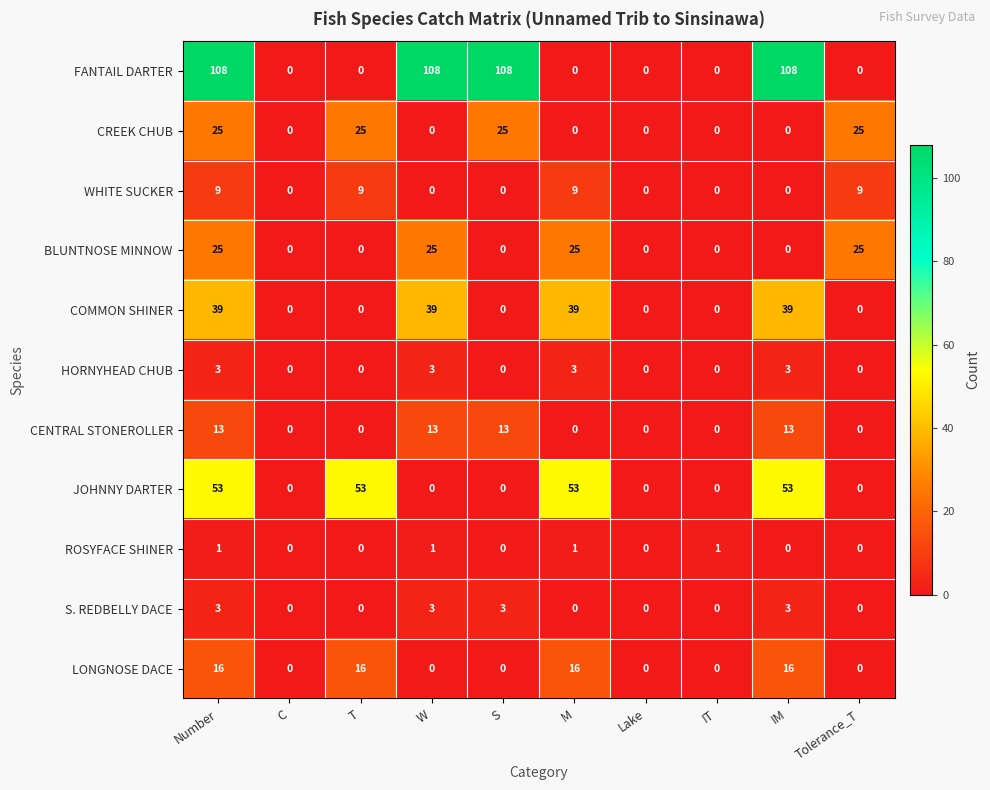

What is the difference between the maximum and minimum values in the WHITE SUCKER series?

9